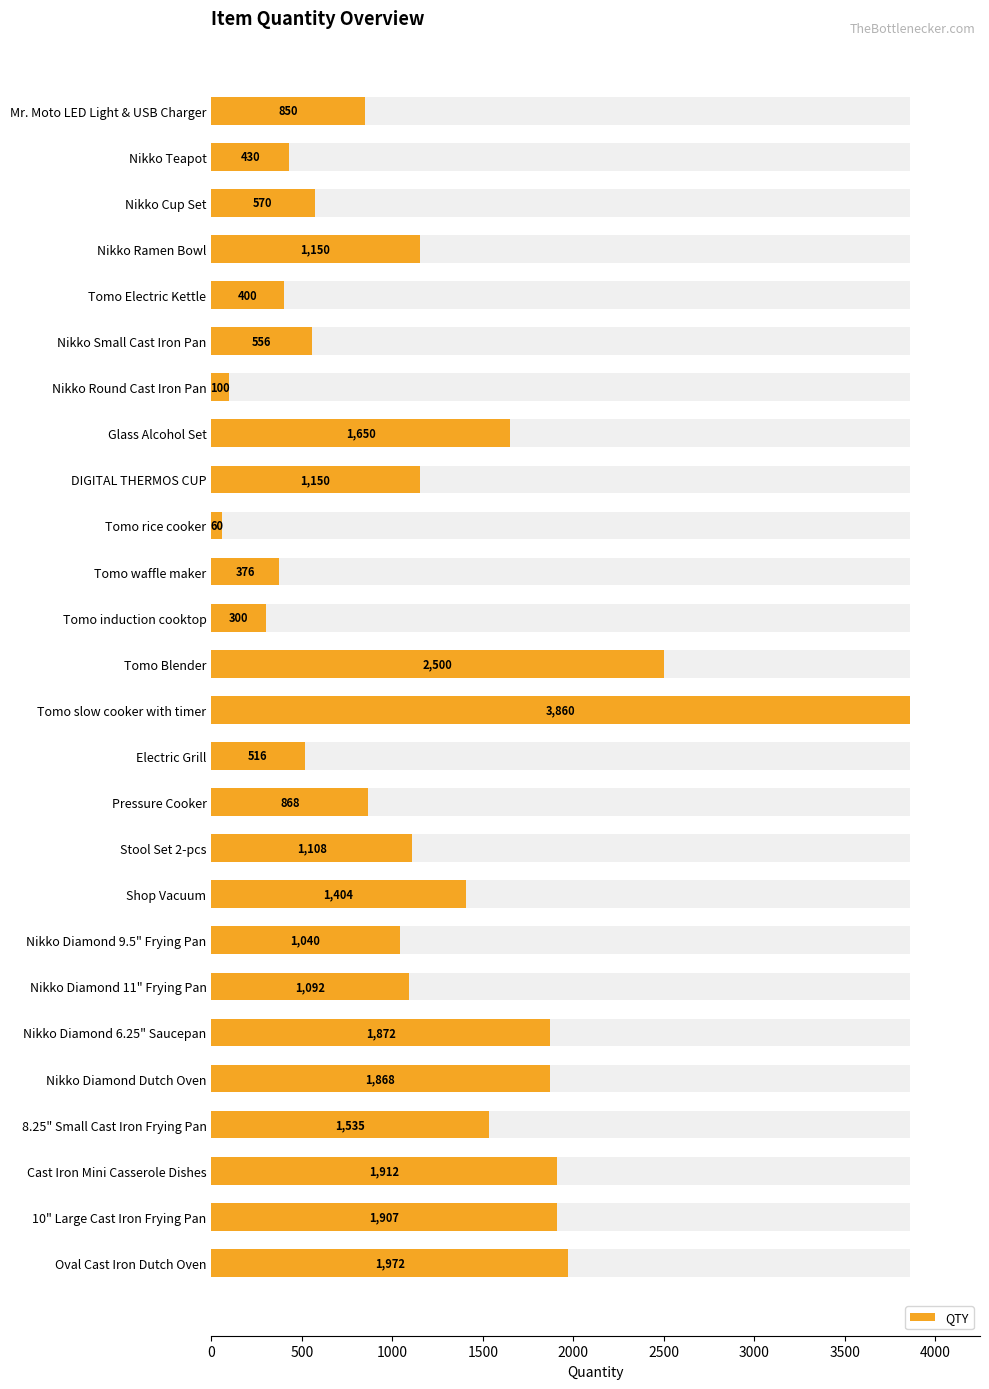

Count the number of categories in the chart.

26